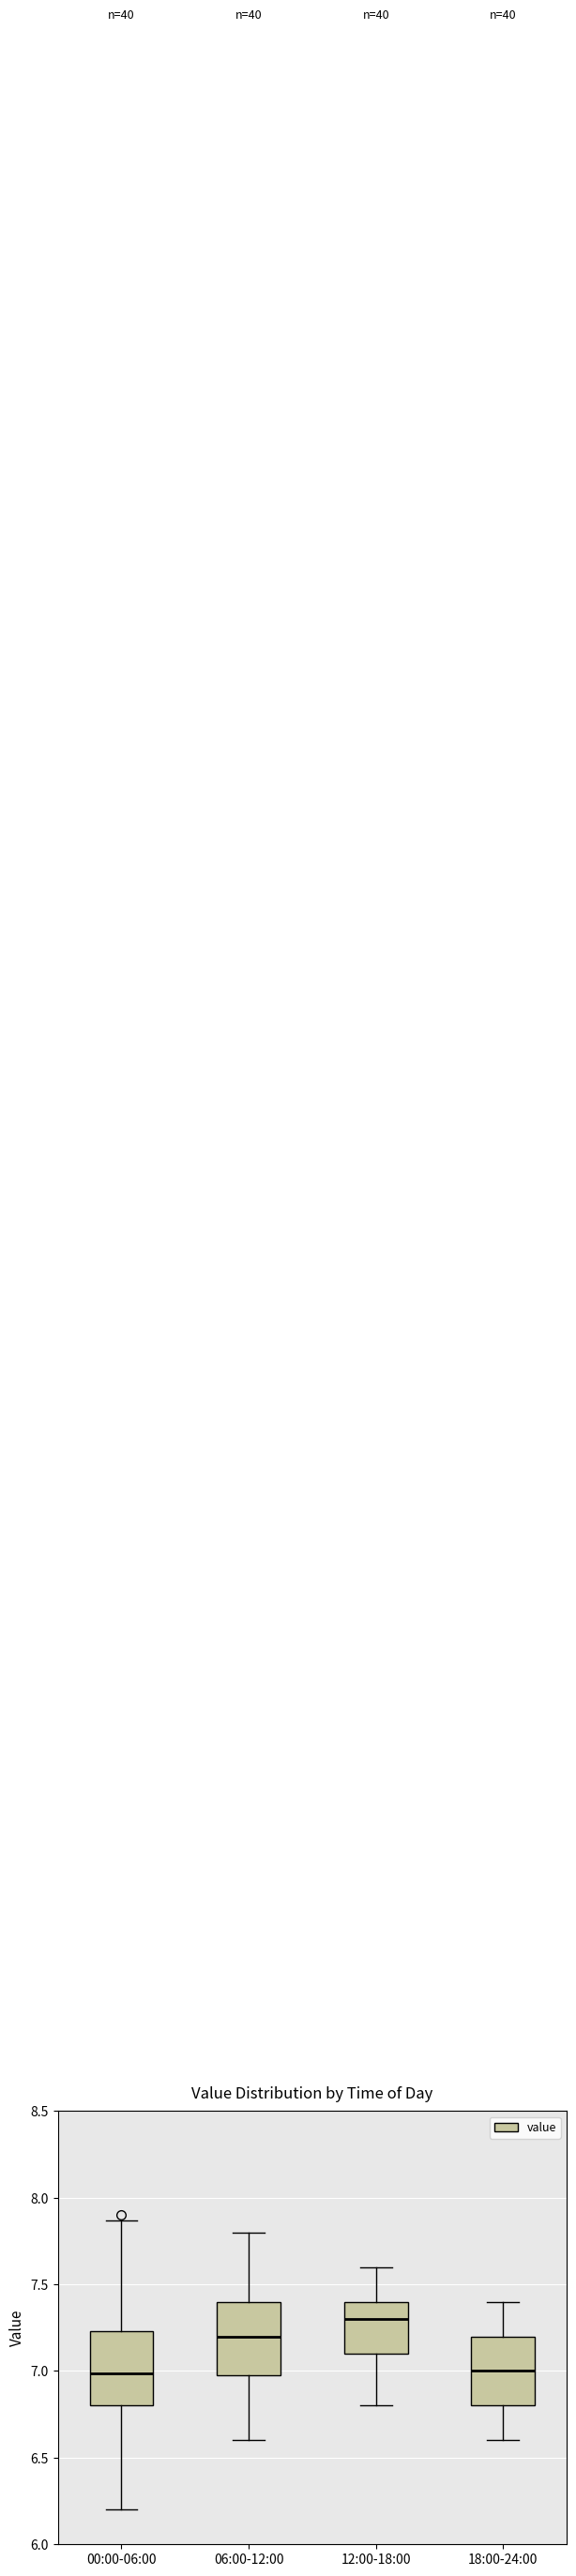

Reading left to right, read every box against the y-axis: the position of its median line, the range the box covers, and the ends of its whiskers. The values are not printed on the chart, so give them approximately, as read against the axis.

00:00-06:00: median 7.00, box 6.80 to 7.25, whiskers 6.20 to 7.85
06:00-12:00: median 7.20, box 7.00 to 7.40, whiskers 6.60 to 7.80
12:00-18:00: median 7.30, box 7.10 to 7.40, whiskers 6.80 to 7.60
18:00-24:00: median 7.00, box 6.80 to 7.20, whiskers 6.60 to 7.40